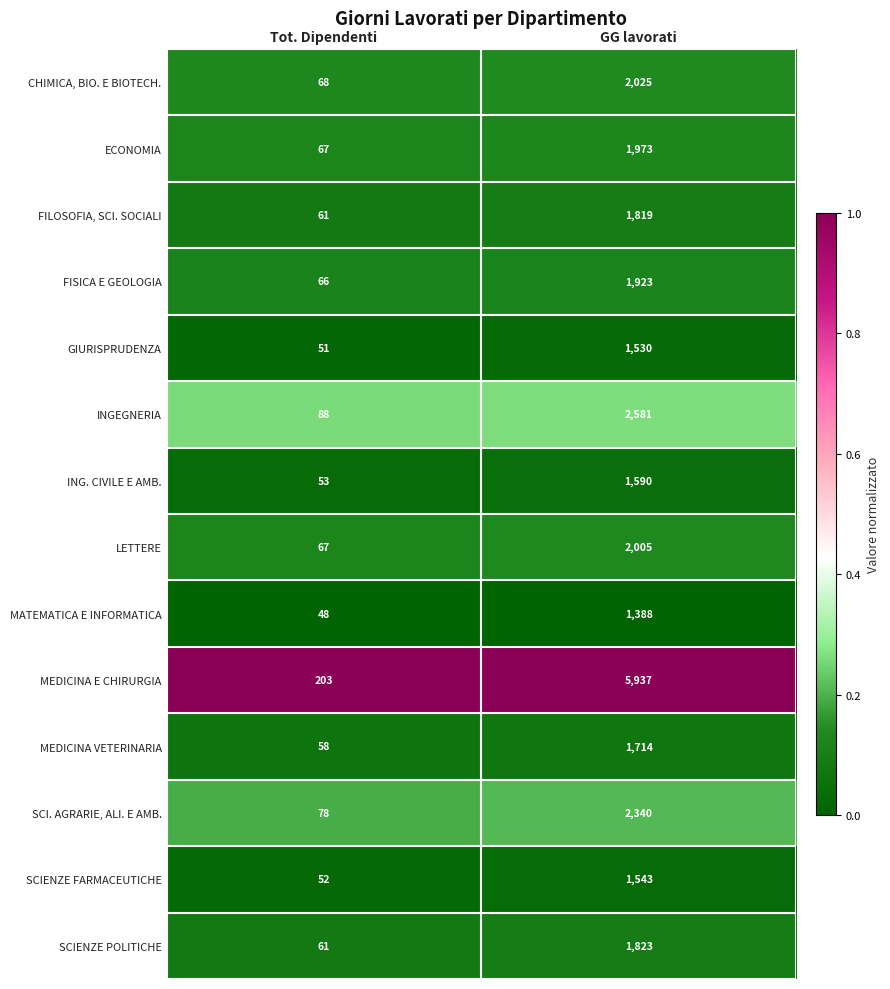

What is the greatest value displayed?

5937